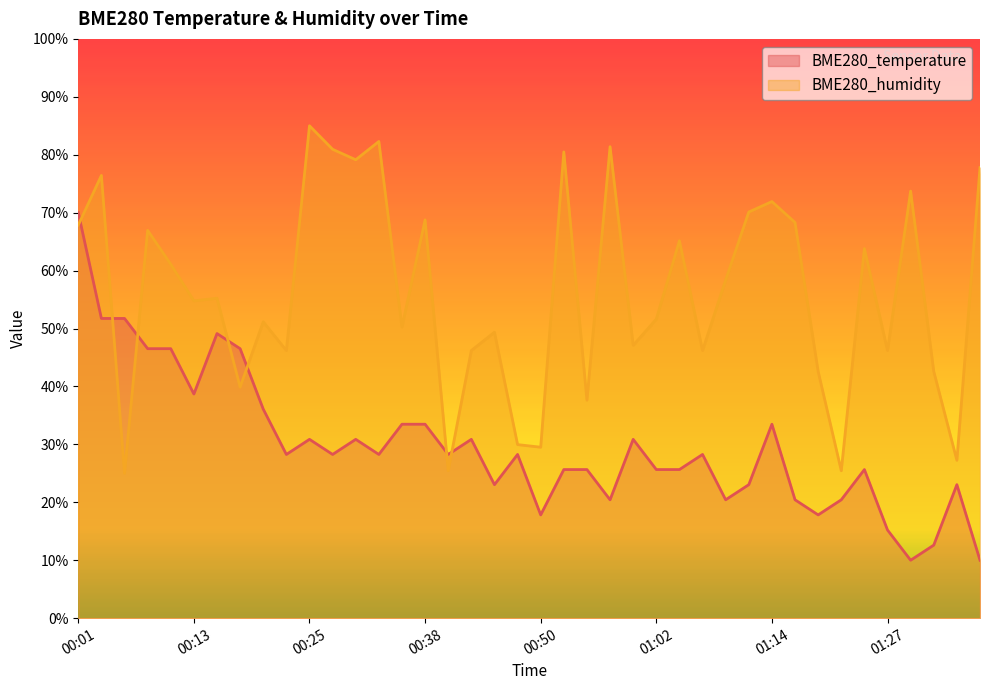

What is the average value of the BME280_temperature series?

29.8